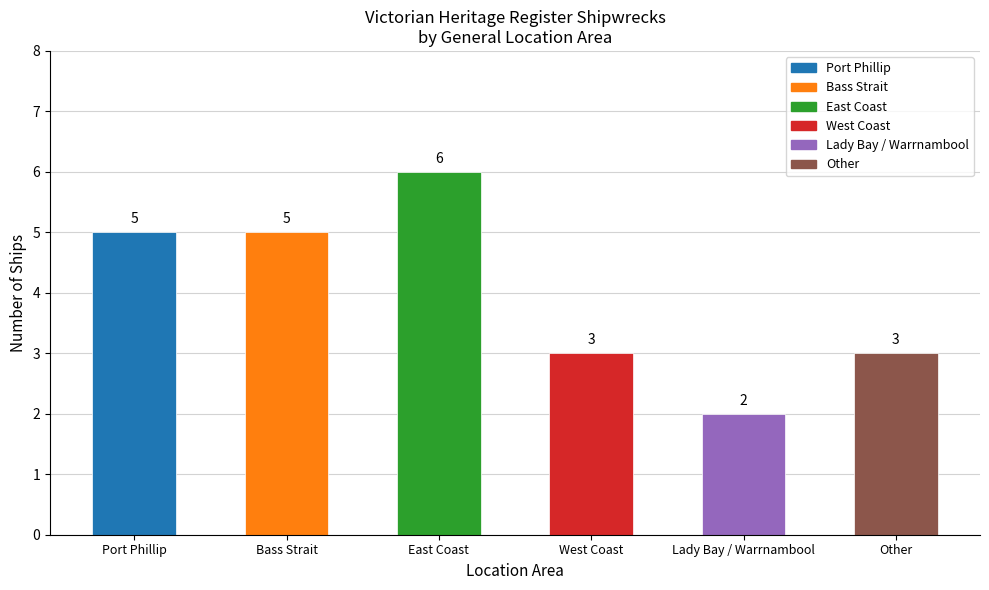

What is the difference between the values at West Coast and Port Phillip?

2